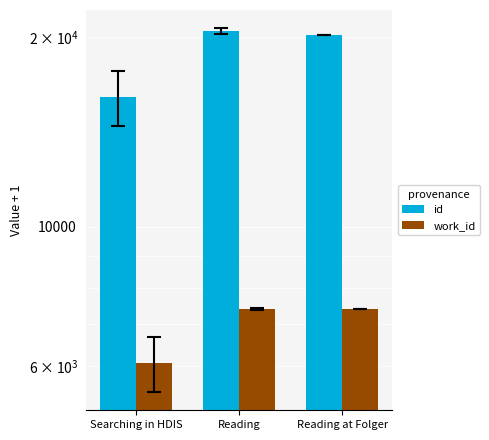

Does the chart contain stacked bars?

No